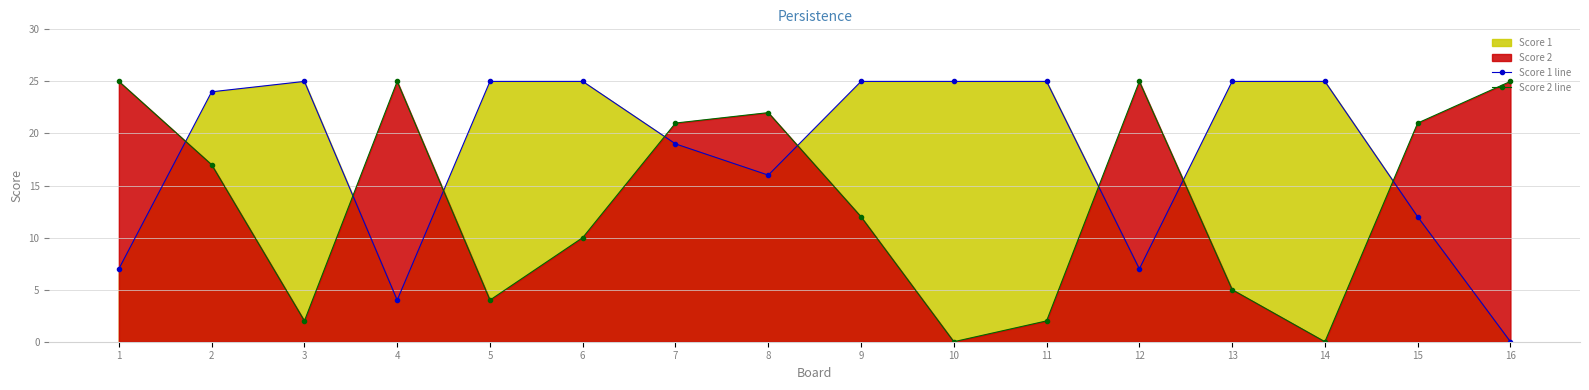

True or false: Score 1 line has a value of 7 at 1.

True